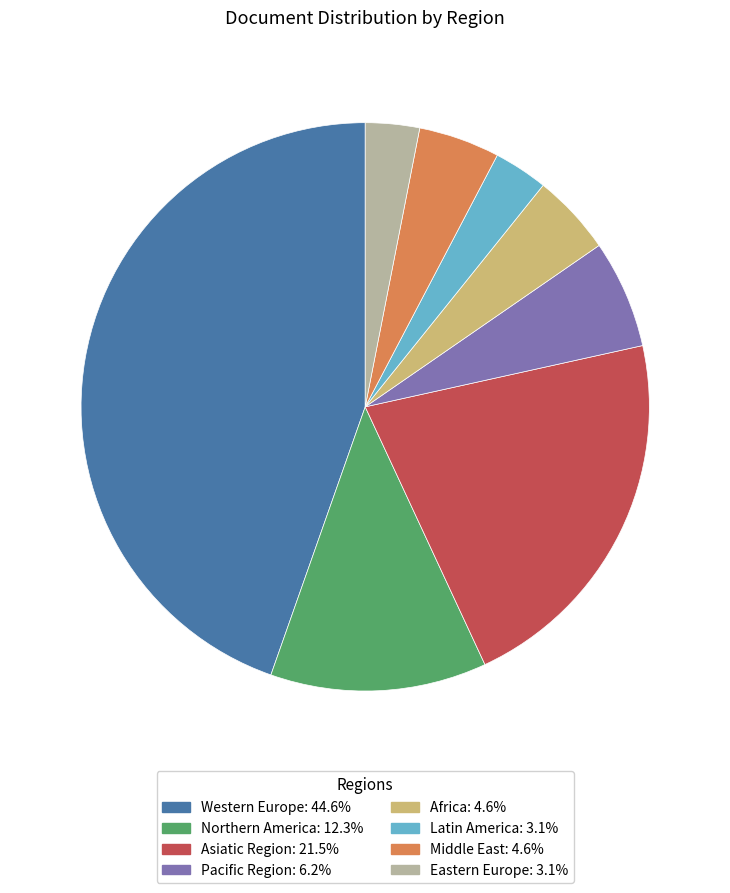

Is it true that Latin America is 3% of the pie?

True